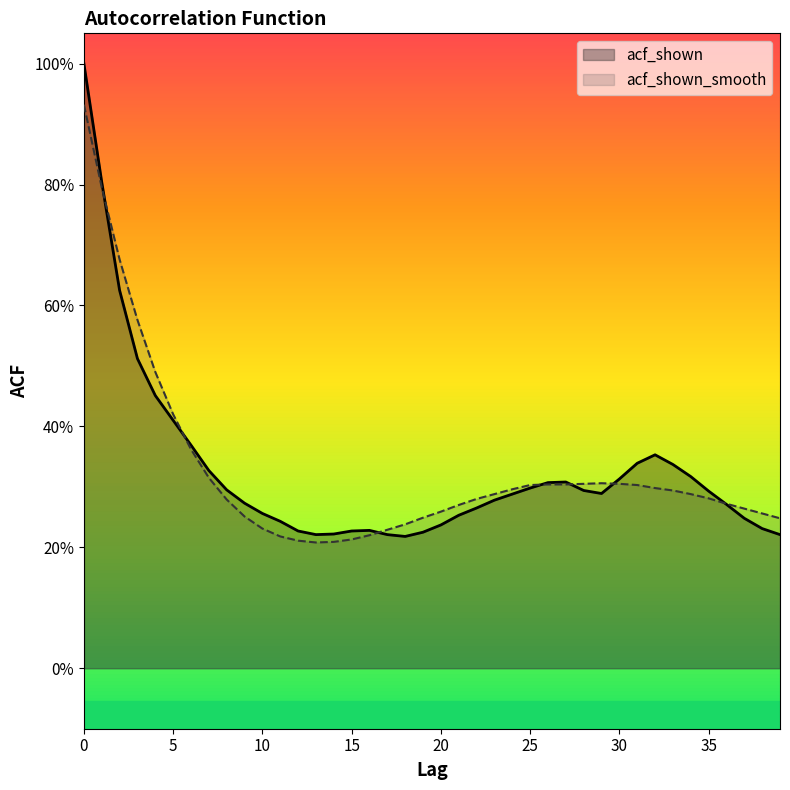

At which label is acf_shown closest to 0?

18